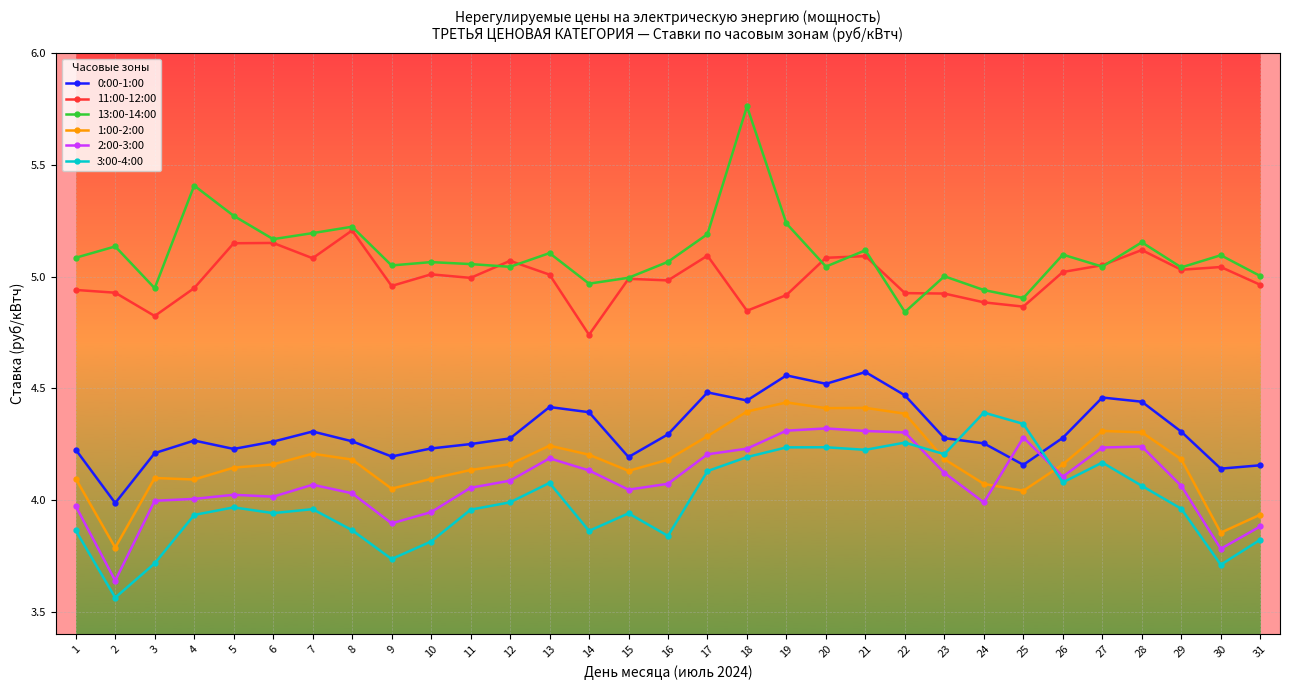

True or false: 3:00-4:00 and 2:00-3:00 cross at least once.

True